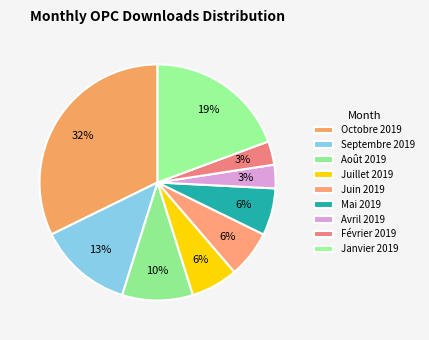

Does Août 2019 account for over 50% of the chart?

No